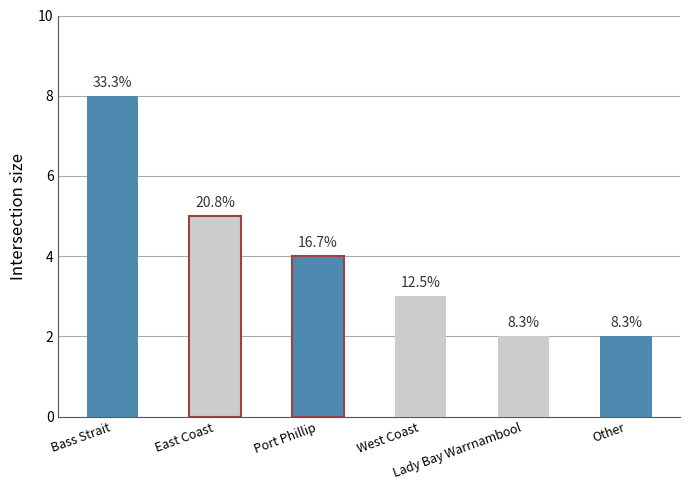

Rank the categories by value from lowest to highest.

Lady Bay Warrnambool, Other, West Coast, Port Phillip, East Coast, Bass Strait